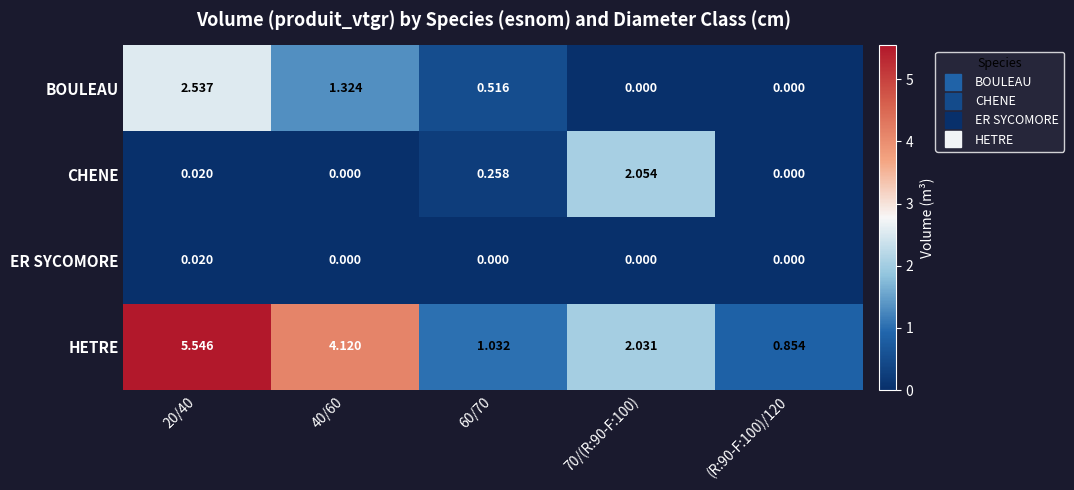

How many categories are shown in the chart?

5